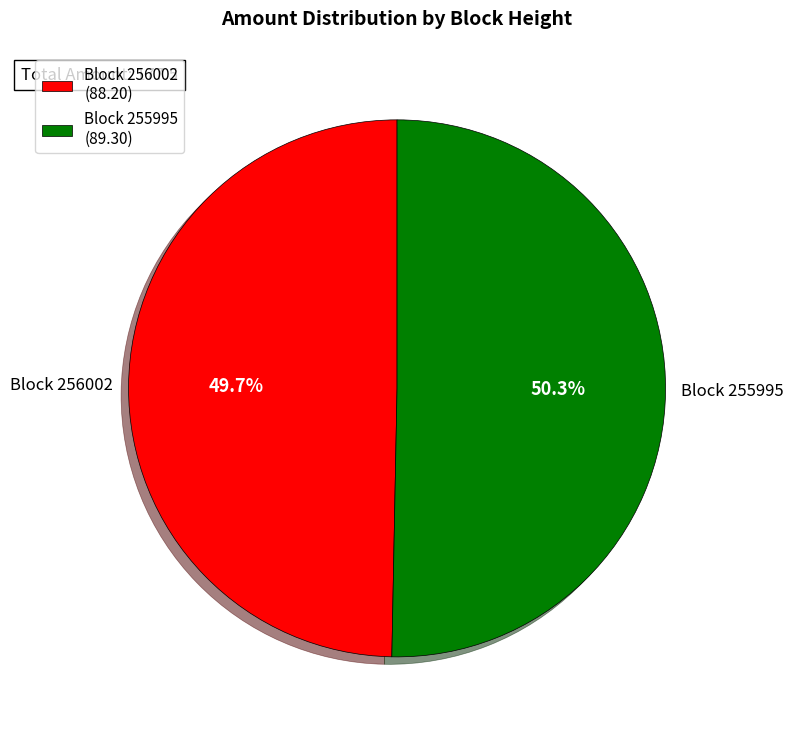

How much of the chart is everything except Block 255995 (89.30)?

49.7%